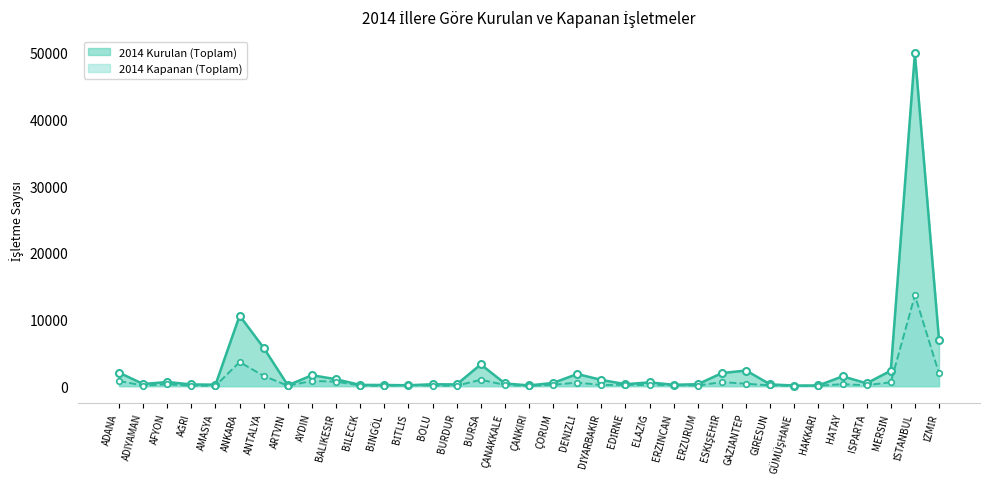

The 2014 Kurulan (Toplam) series shows 3154 at ESKİŞEHİR. True or false?

False